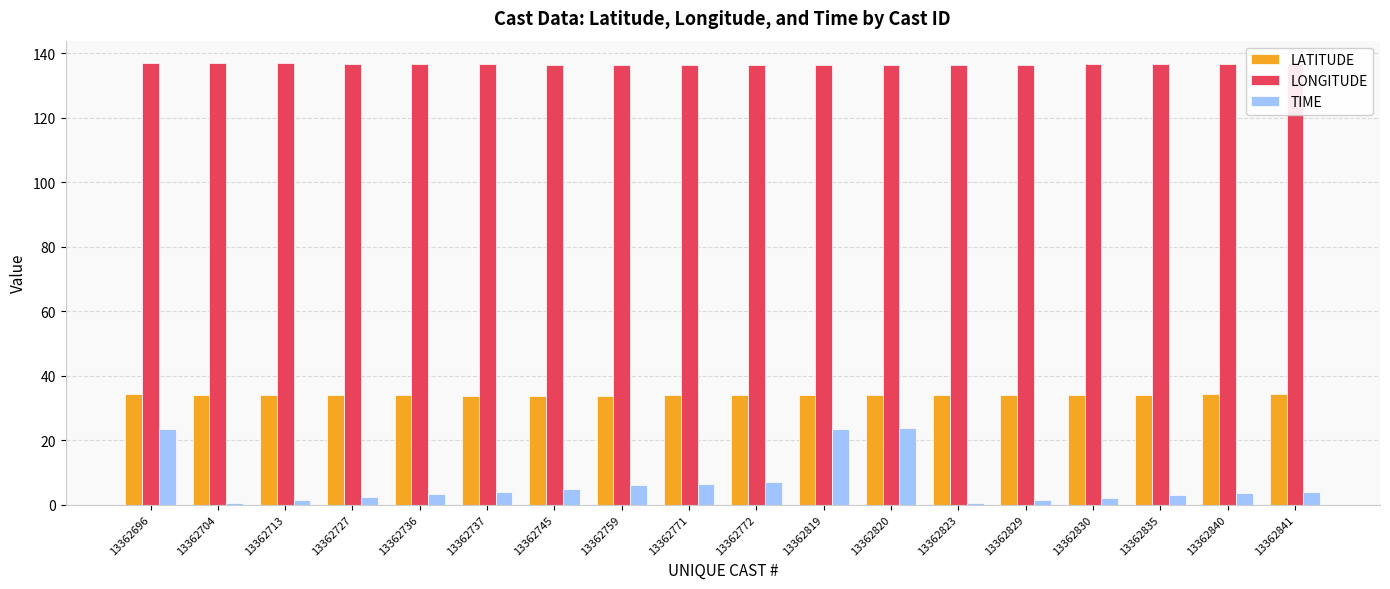

How many groups of bars are there?

18